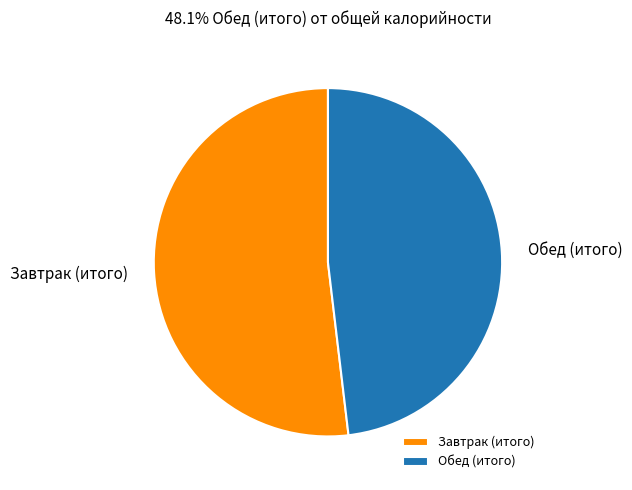

The Завтрак (итого) slice represents 59% of the pie. True or false?

False